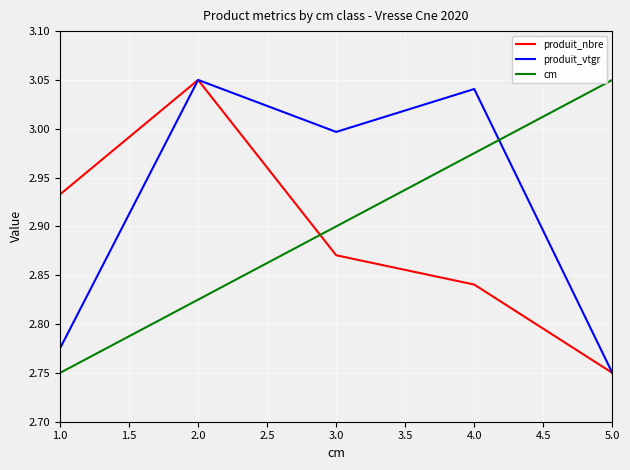

At how many categories does at least one series exceed 2?

5